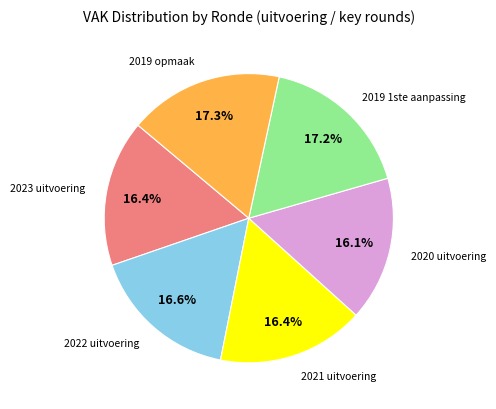

Is there any slice that represents more than half of the pie?

No